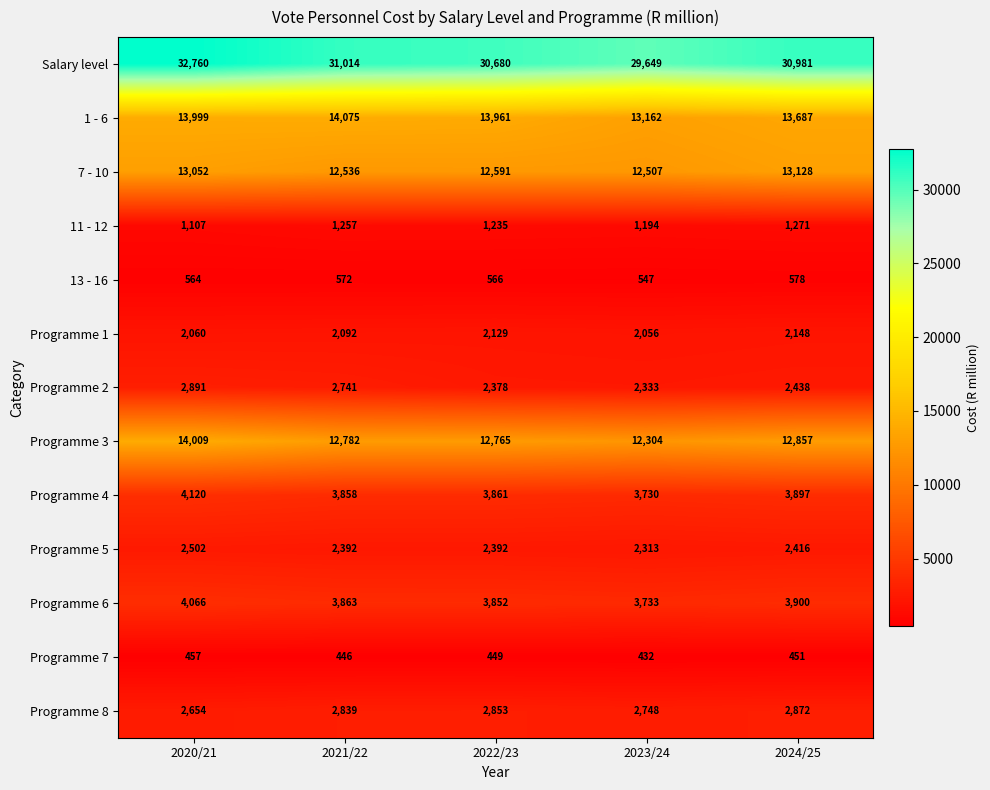

What is the approximate value of Programme 7 at 2021/22?

446